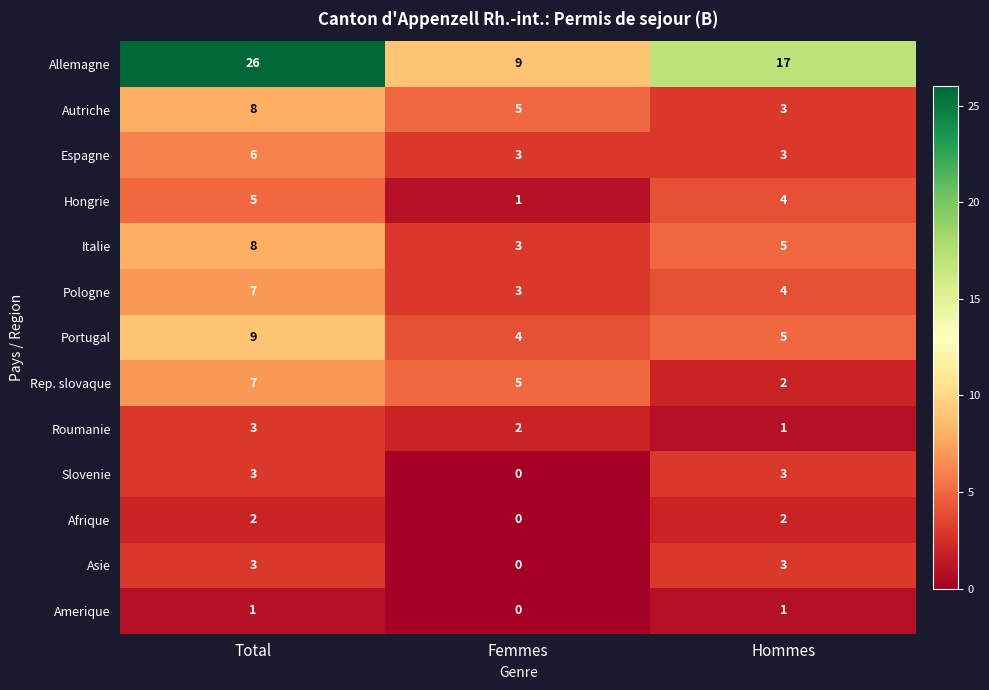

Which category has the lowest value across all series?

Femmes